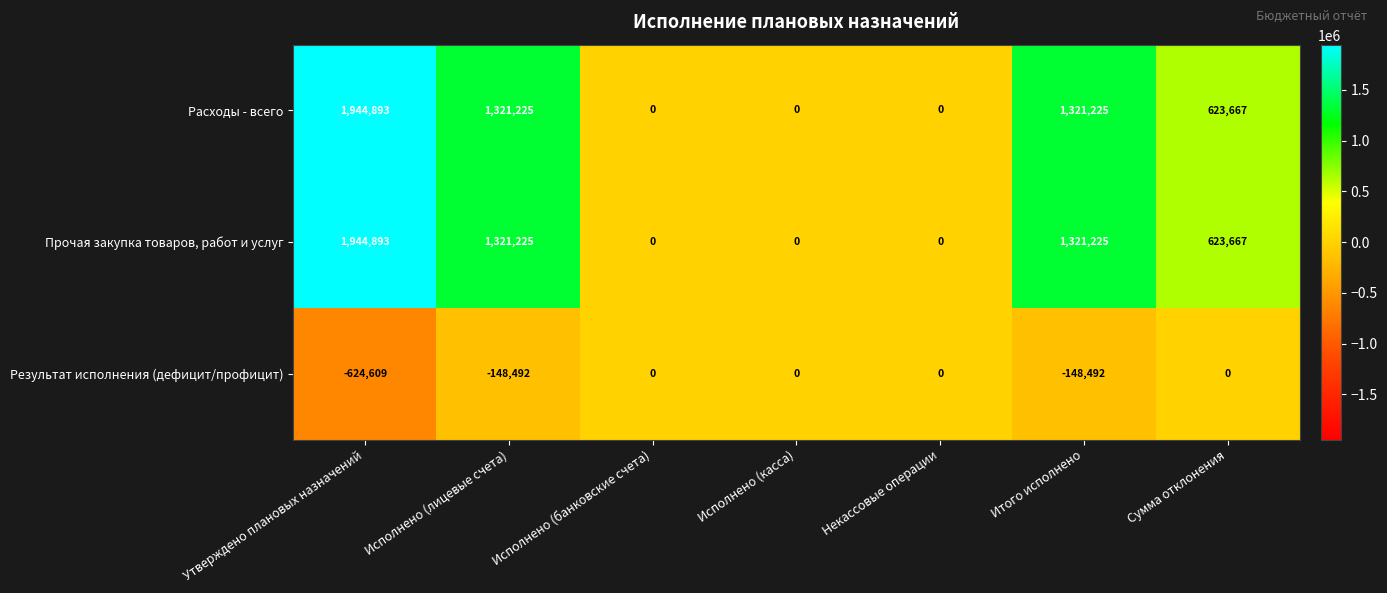

Is it true that Прочая закупка товаров, работ и услуг equals 1944893 at Утверждено плановых назначений?

True